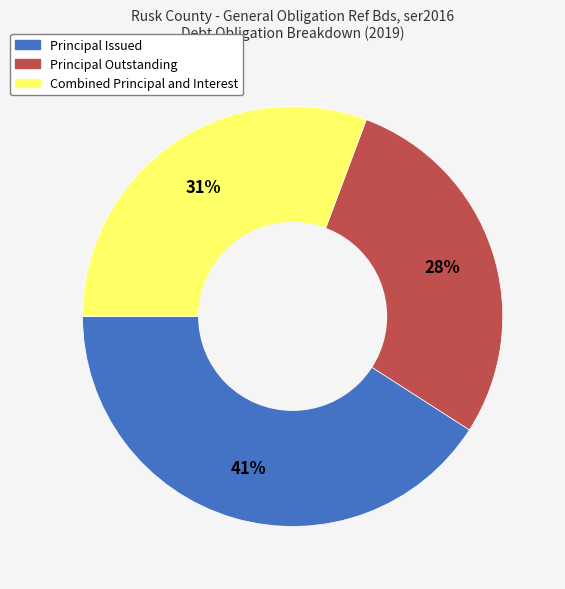

How many segments does this pie chart have?

3